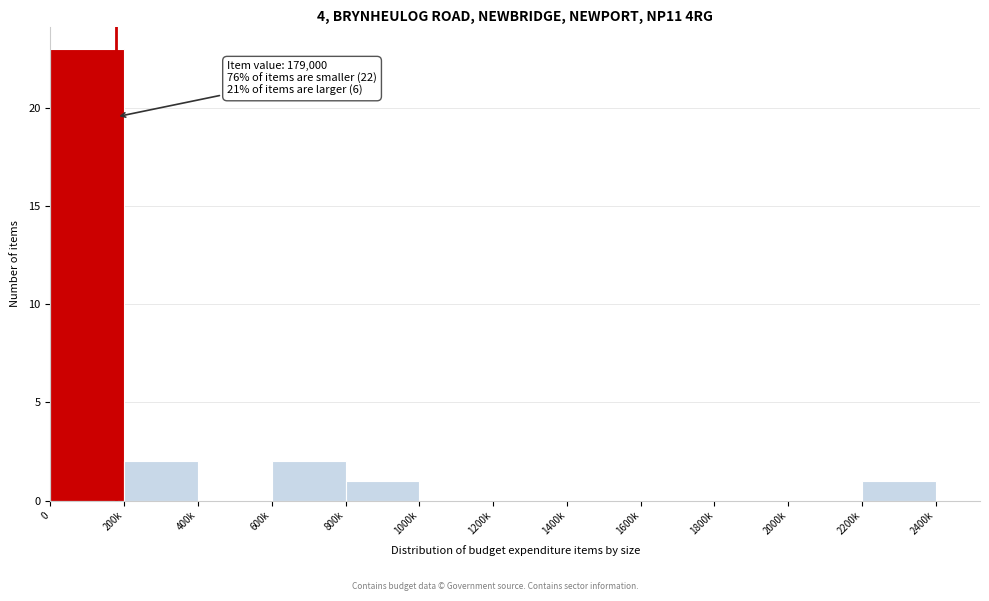

Reading left to right, extract all data points from this chart.

0=23	200k=2	400k=0	600k=2	800k=1	1000k=0	1200k=0	1400k=0	1600k=0	1800k=0	2000k=0	2200k=1